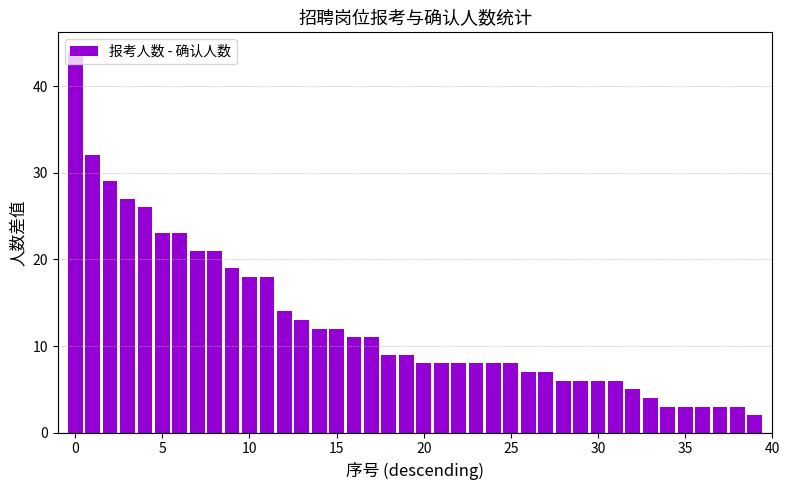

What is the difference between the second highest and second lowest values?

29